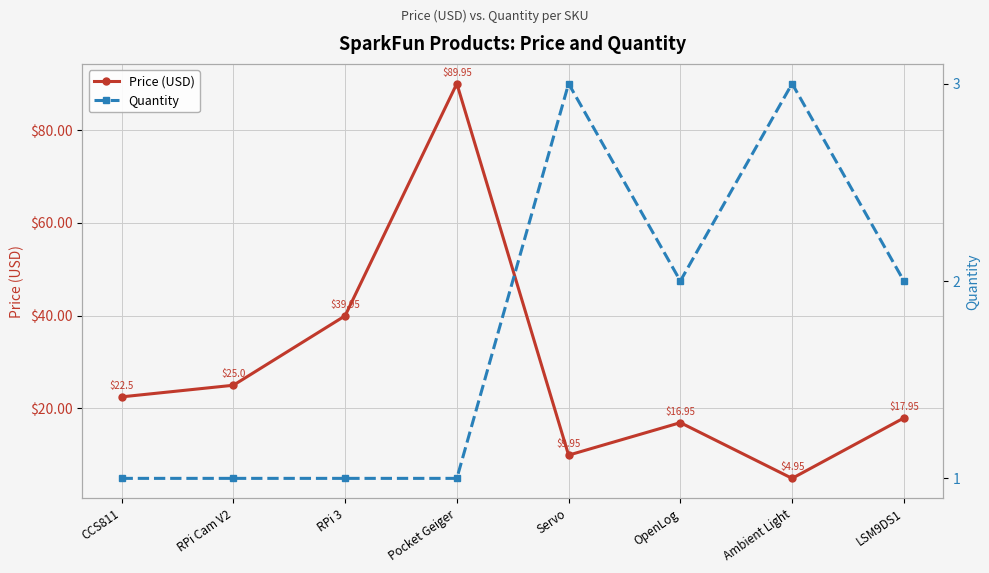

Reading right to left, extract all data points from this chart.

Price (USD): 17.9	5.0	16.9	9.9	90.0	40.0	25.0	22.5
Quantity: 2.0	3.0	2.0	3.0	1.0	1.0	1.0	1.0